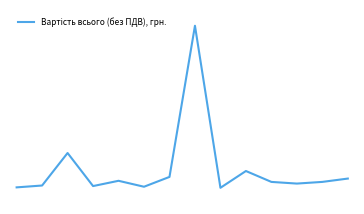

At which label does the data first exceed 1101?

2